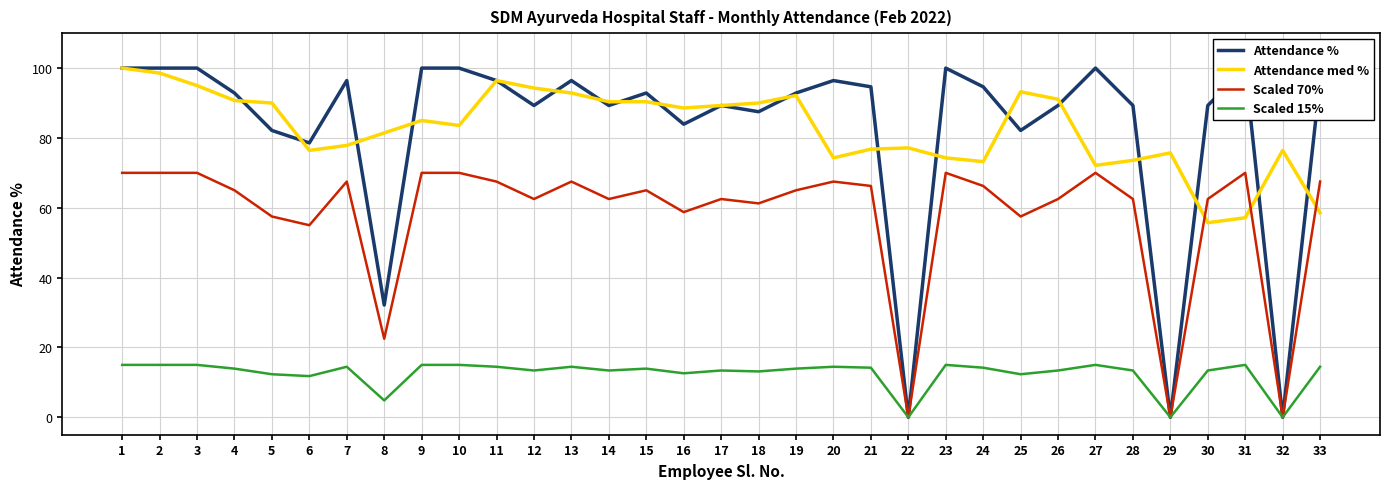

Where is the first local minimum for Attendance med %?

6